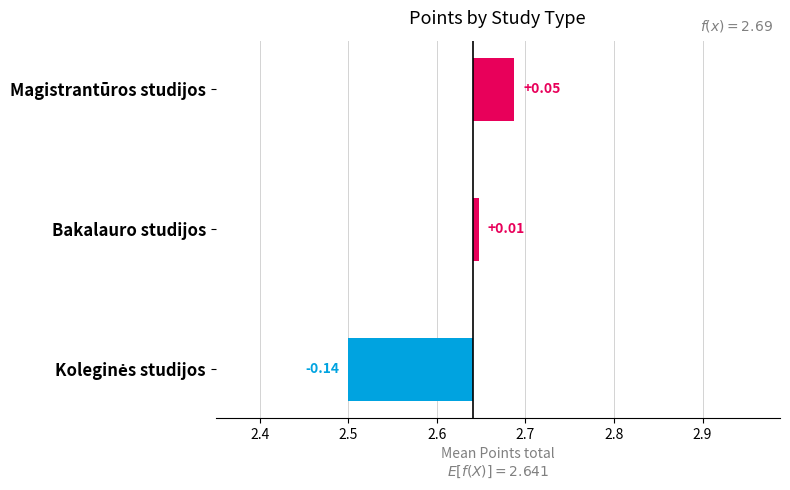

Where does the data first go above 0?

Bakalauro studijos